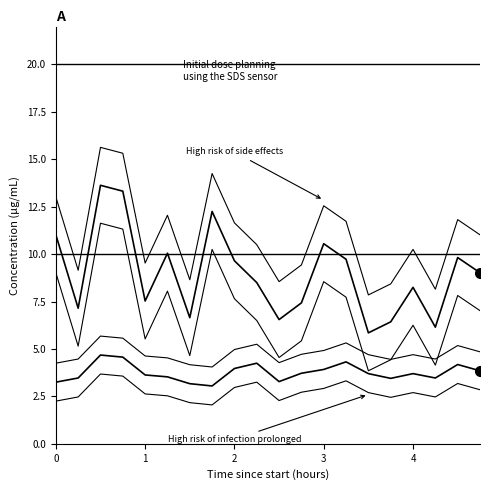

True or false: SDS_P1 and SDS_P2 intersect in this chart.

False